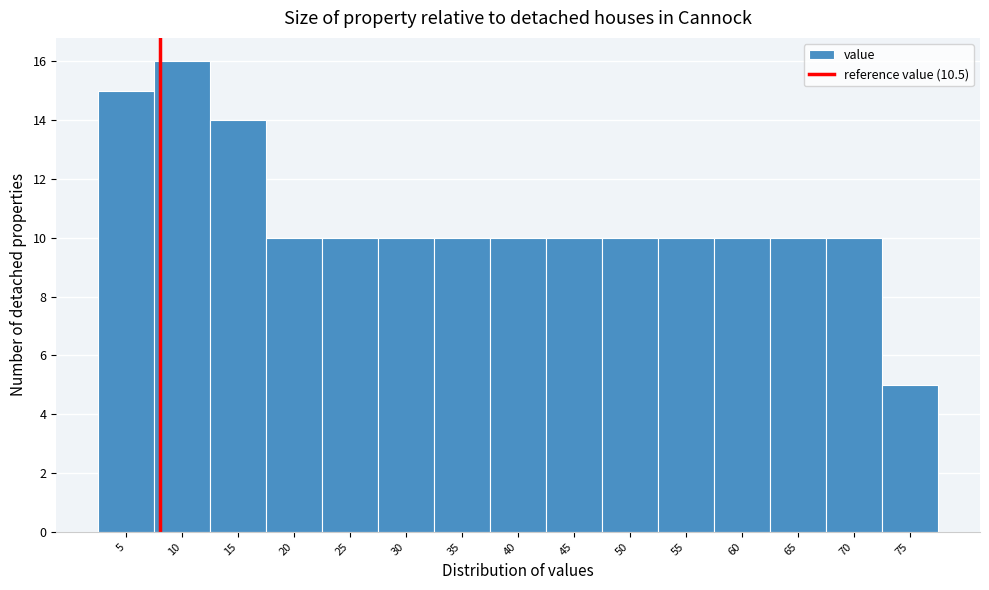

Reading left to right, list all the values displayed in this chart.

15	16	14	10	10	10	10	10	10	10	10	10	10	10	5